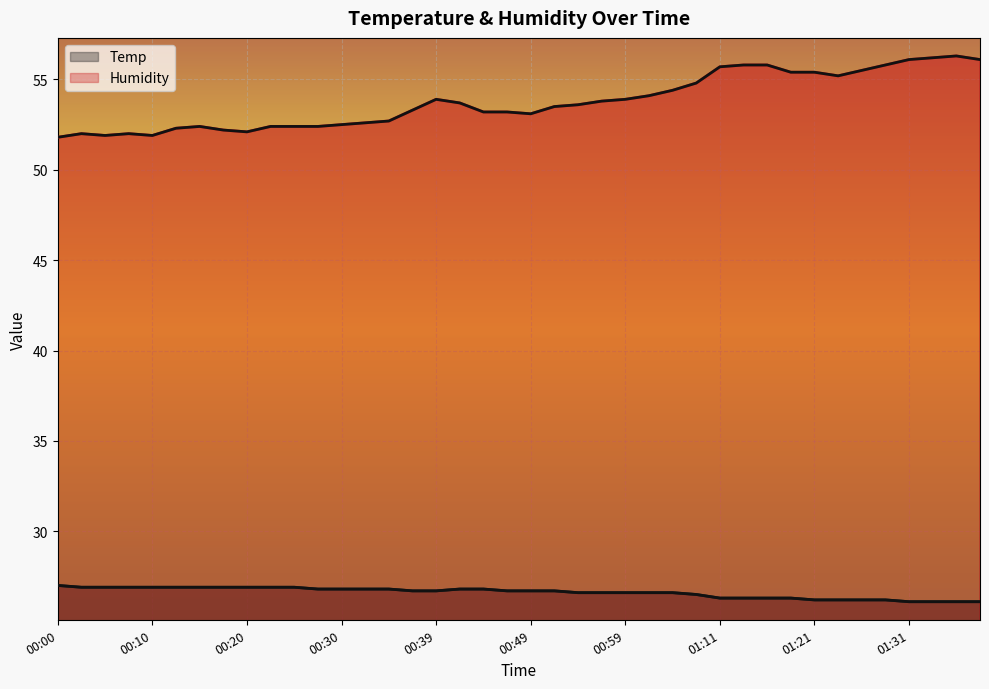

What is the value of the Humidity point at the 11th from the left?

52.4